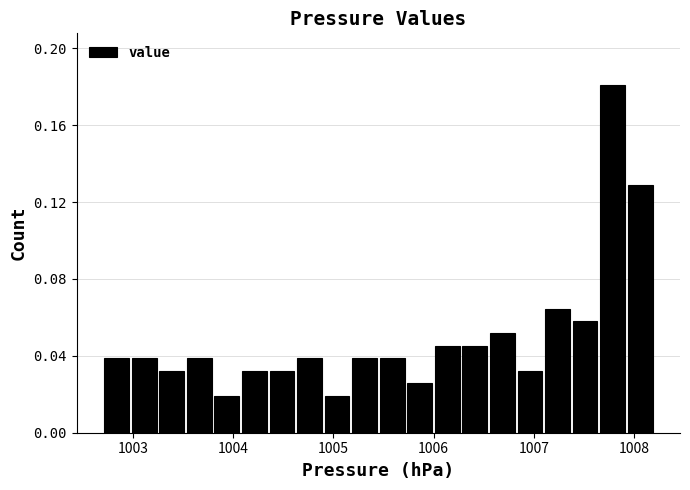

Read against the x-axis, roughly where is the centre of the tallest bar?

1007.8